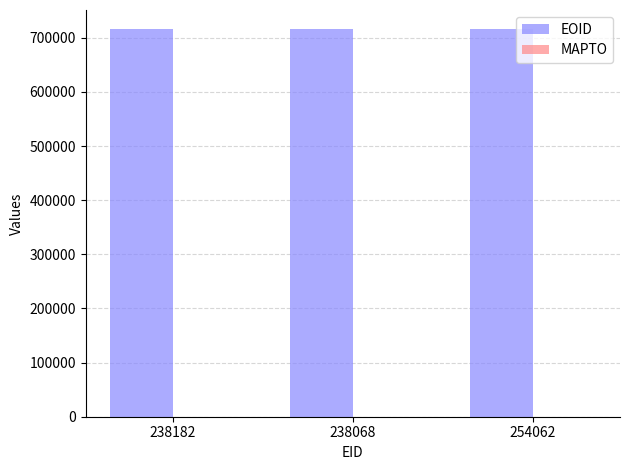

What position from the right is 254062?

1